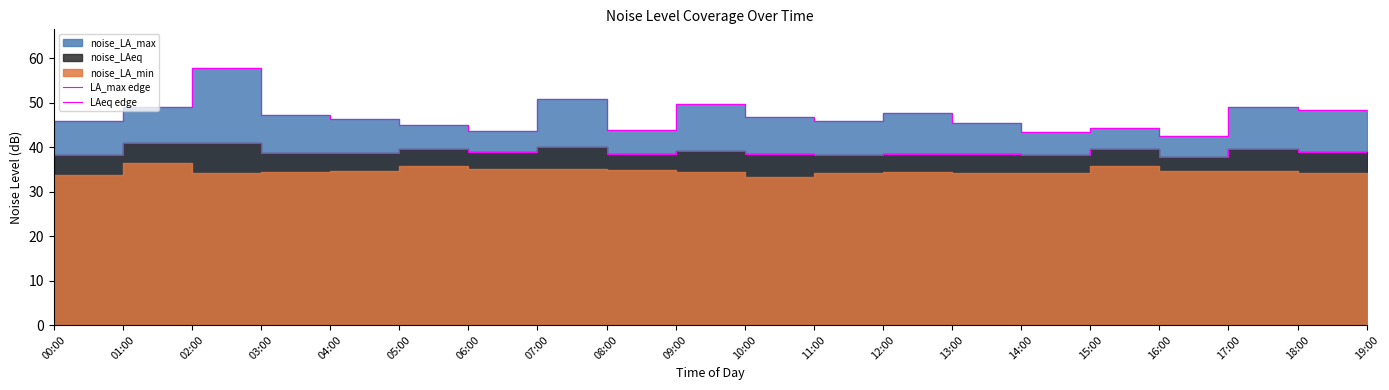

How many categories are shown in the chart?

20